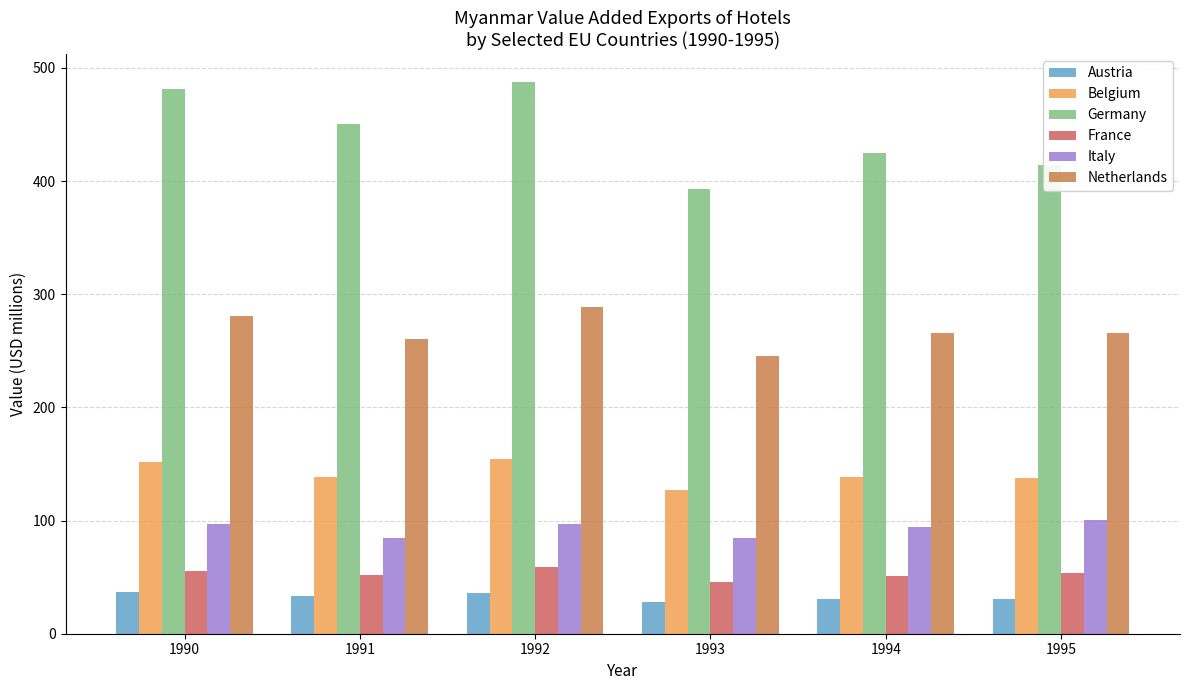

How many groups of bars are there?

6